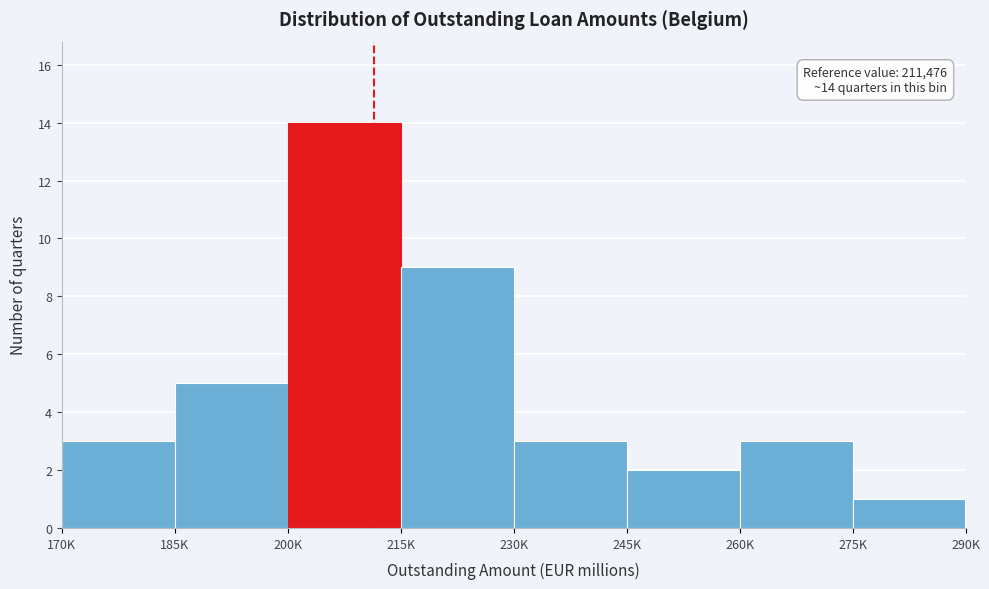

Reading left to right, transcribe all the data shown in this chart.

3	5	14	9	3	2	3	1